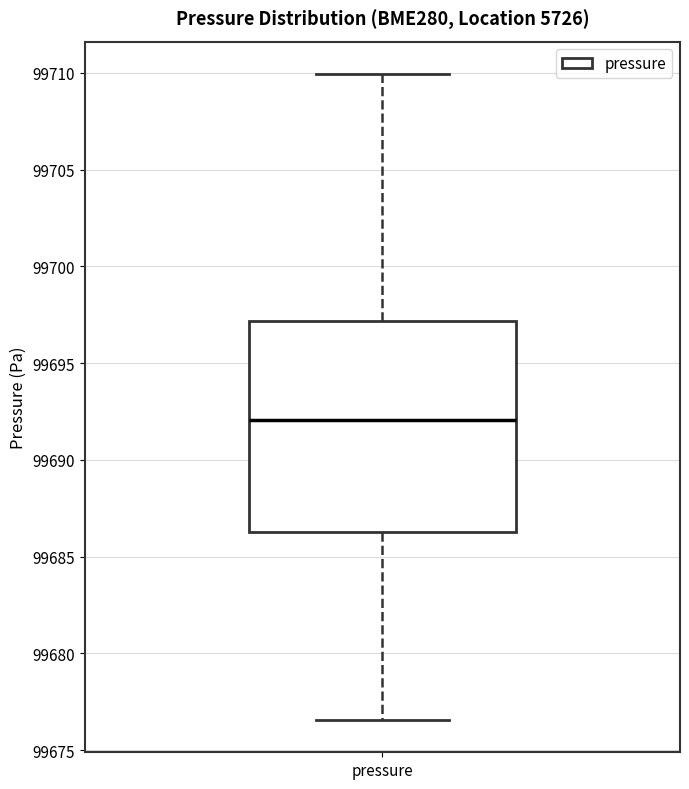

Where is the upper edge of the box for pressure on the y-axis? The values are not printed on the chart, so give them approximately, as read against the axis.

99697.0